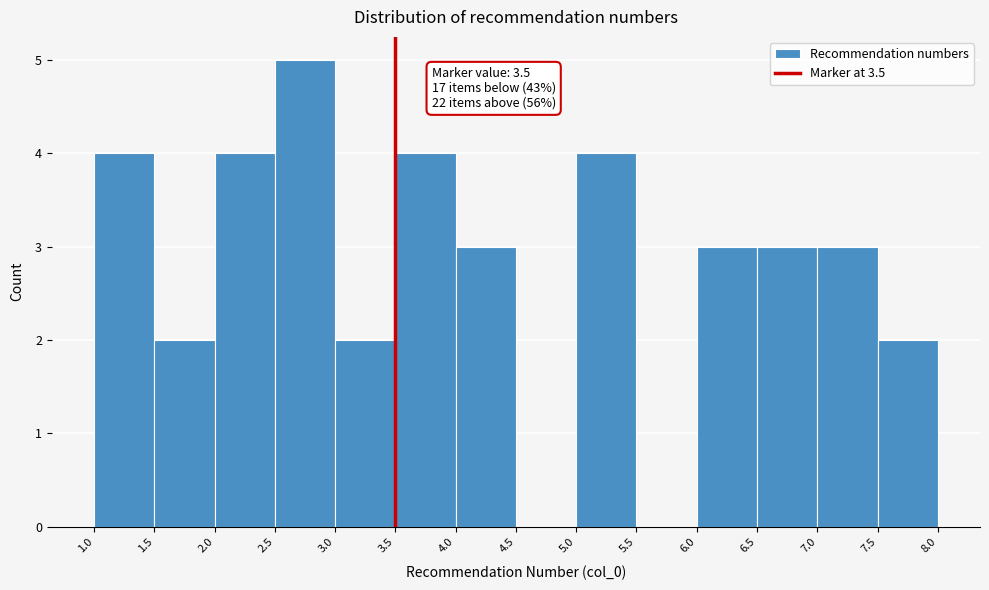

Which range on the x-axis has the tallest bar?

2.5 to 3.0